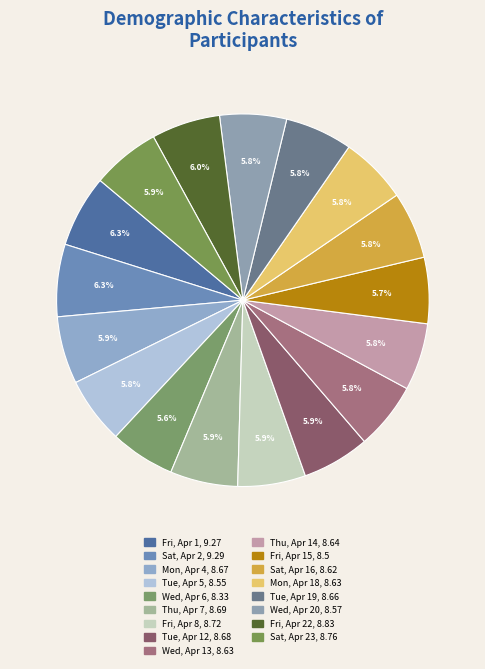

Count the number of slices in the pie.

17